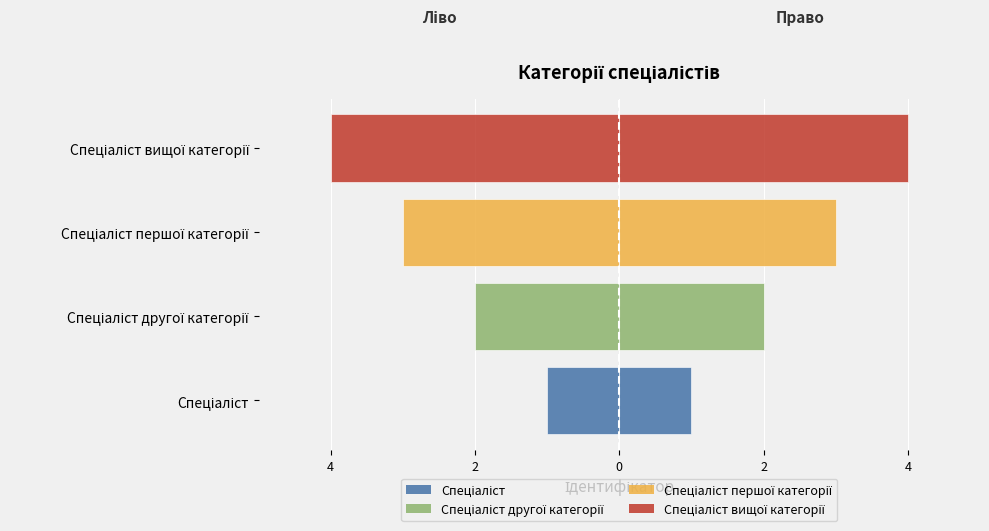

What is the lowest value of the Ідентифікатор (право) series?

1